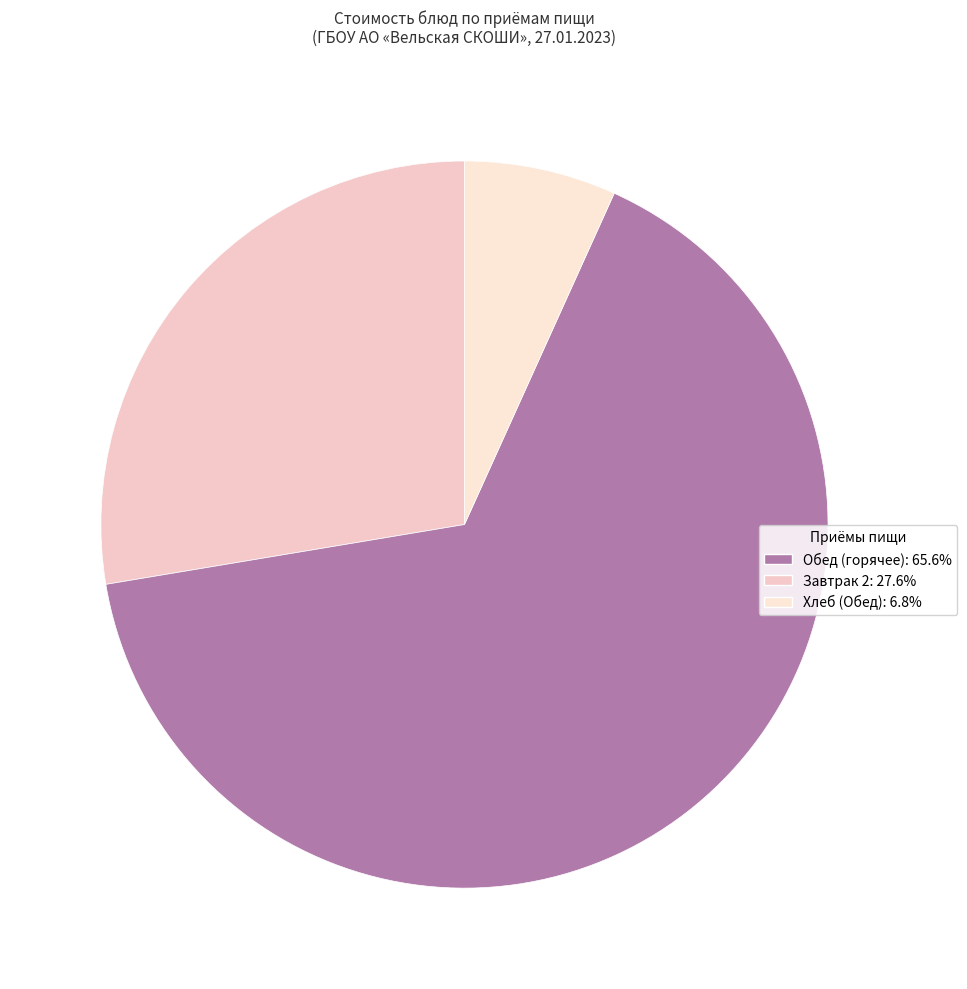

Count the number of slices in the pie.

3